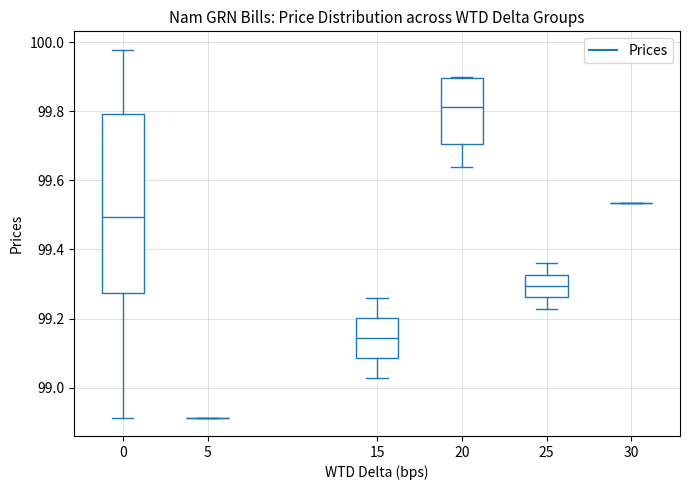

Reading left to right, transcribe this box plot: for each box, give where its median line is, the range the box spans, and where its two whiskers end, as read against the y-axis. The values are not printed on the chart, so give them approximately, as read against the axis.

0: median 99.50, box 99.28 to 99.80, whiskers 98.92 to 99.98
5: box collapsed to a line at 98.92, whiskers 98.92 to 98.92
15: median 99.14, box 99.08 to 99.20, whiskers 99.02 to 99.26
20: median 99.82, box 99.70 to 99.90, whiskers 99.64 to 99.90
25: median 99.30, box 99.26 to 99.32, whiskers 99.22 to 99.36
30: box collapsed to a line at 99.54, whiskers 99.54 to 99.54